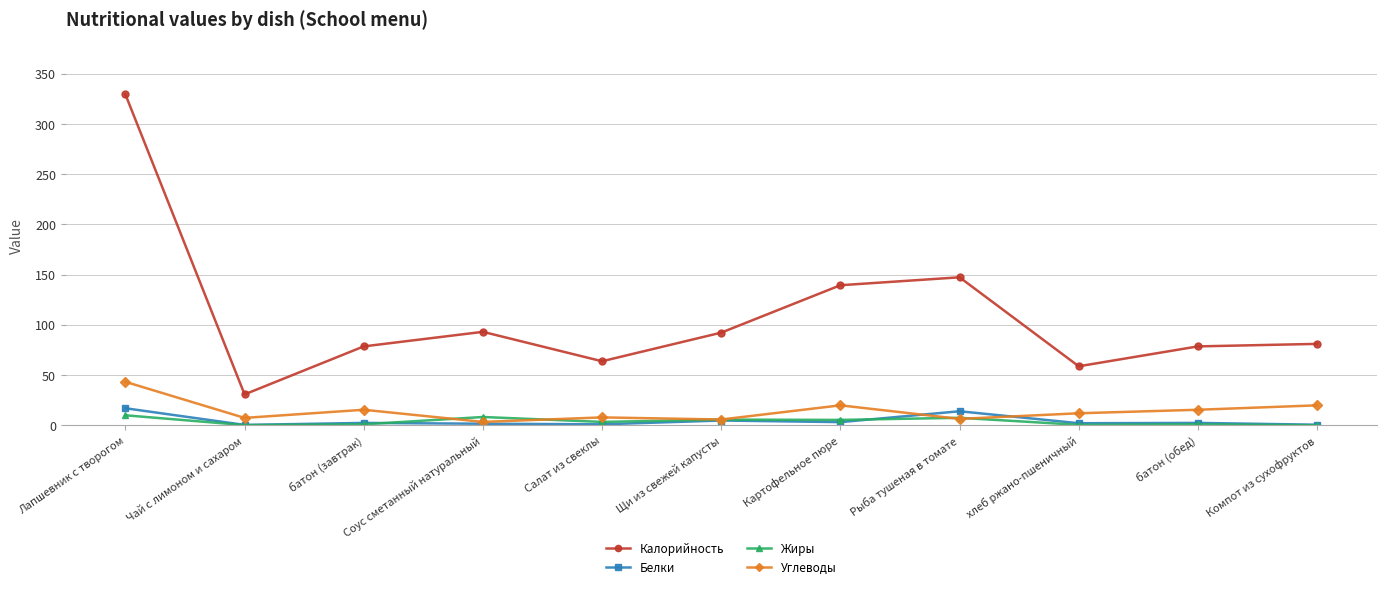

What are all the series names shown in the legend?

Калорийность, Белки, Жиры, Углеводы